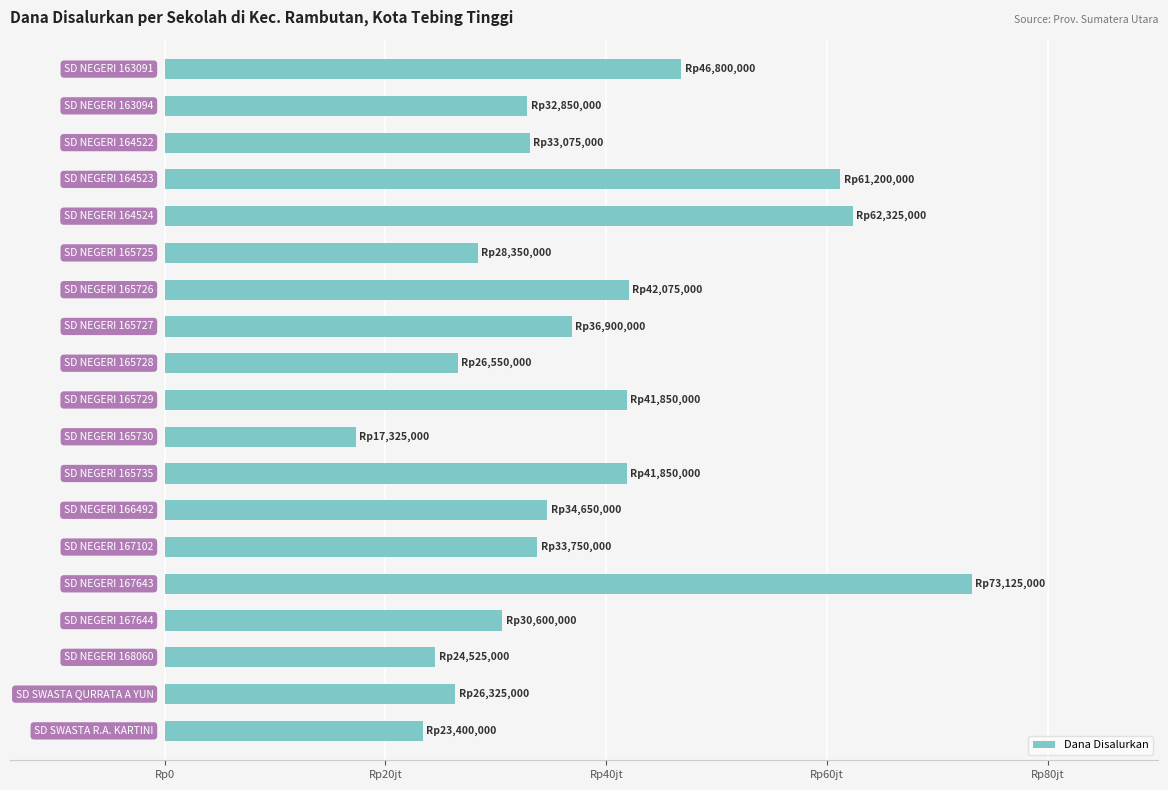

Are the bars horizontal?

Yes